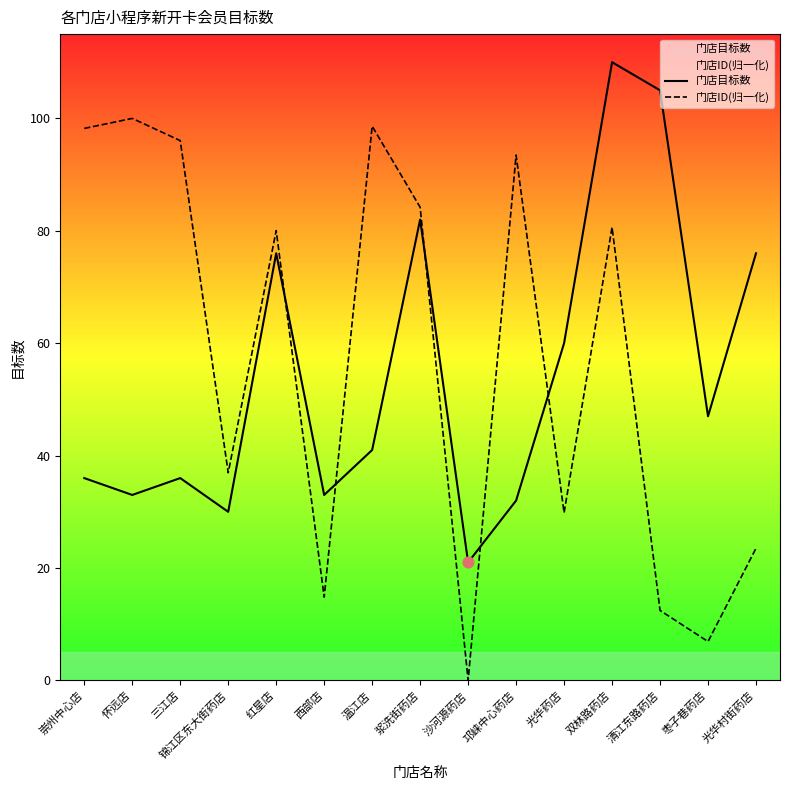

At how many categories does at least one series exceed 81?

8